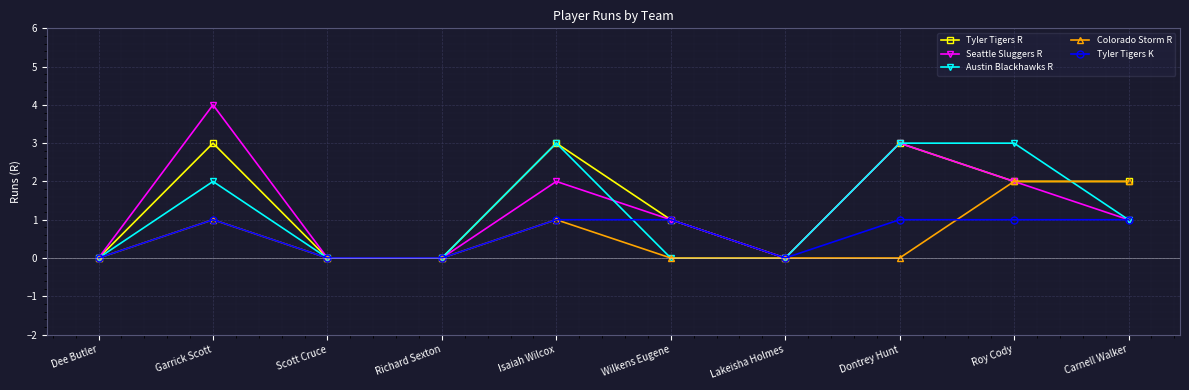

What is the total value across all series at Garrick Scott?

11